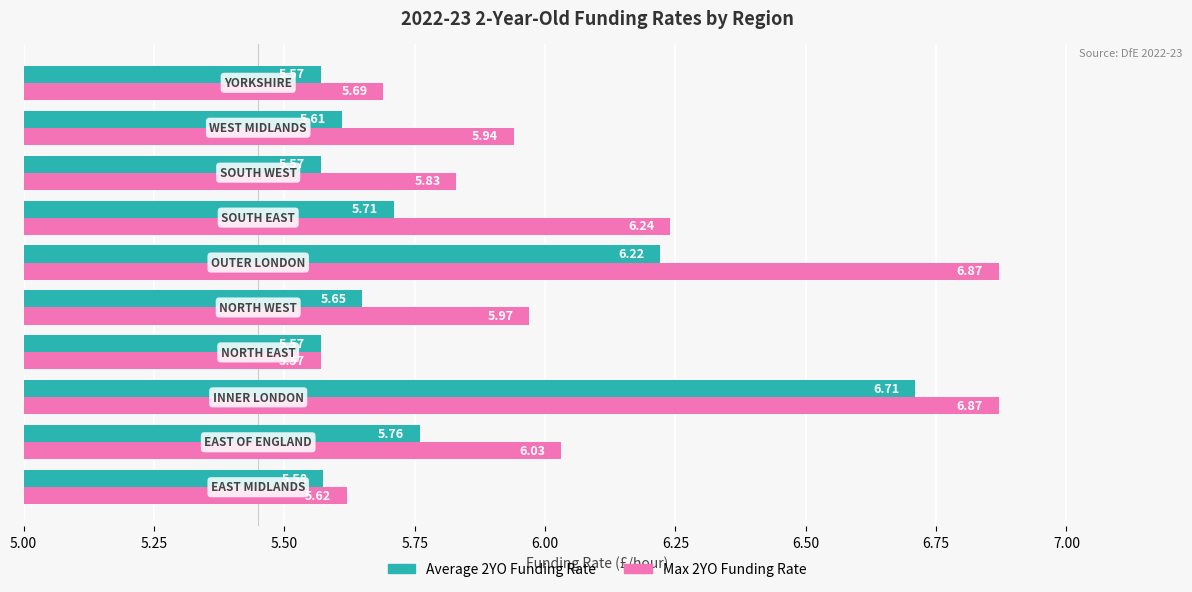

Which series has the largest total across all categories?

Max 2YO Funding Rate